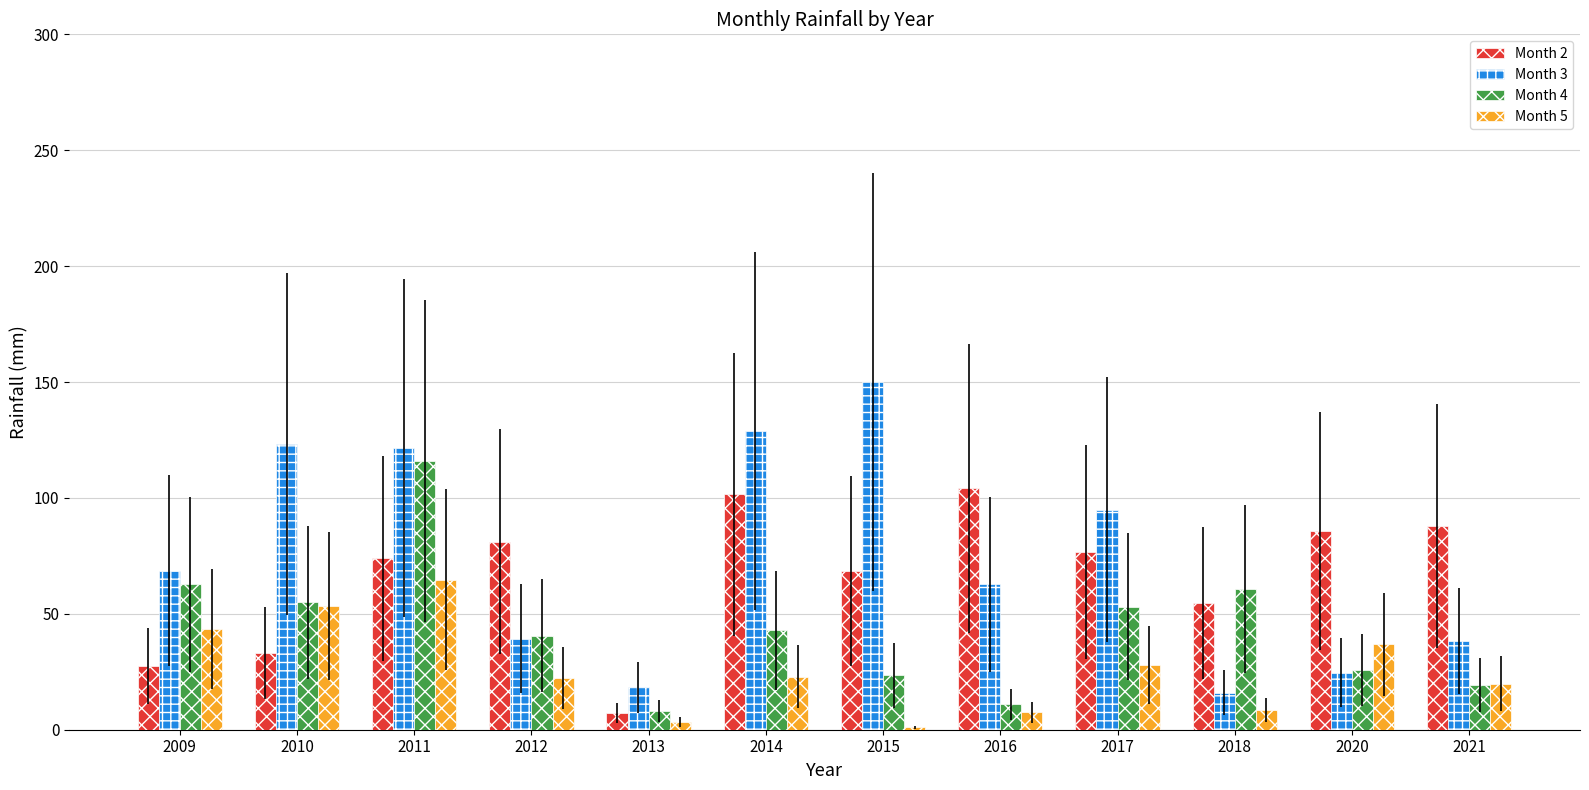

At how many categories does at least one series exceed 77?

9